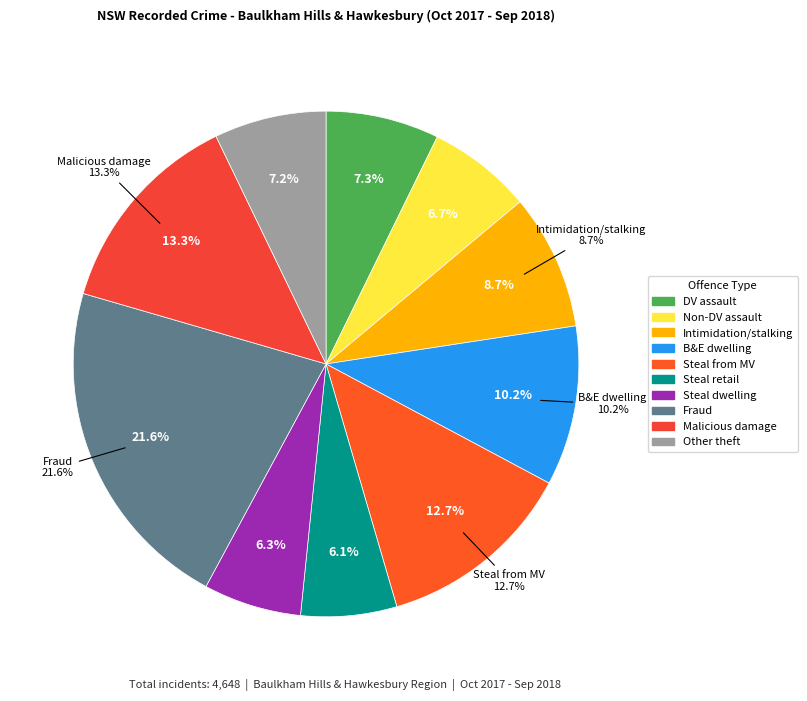

To the nearest percent, what portion does Break and enter dwelling represent?

10%